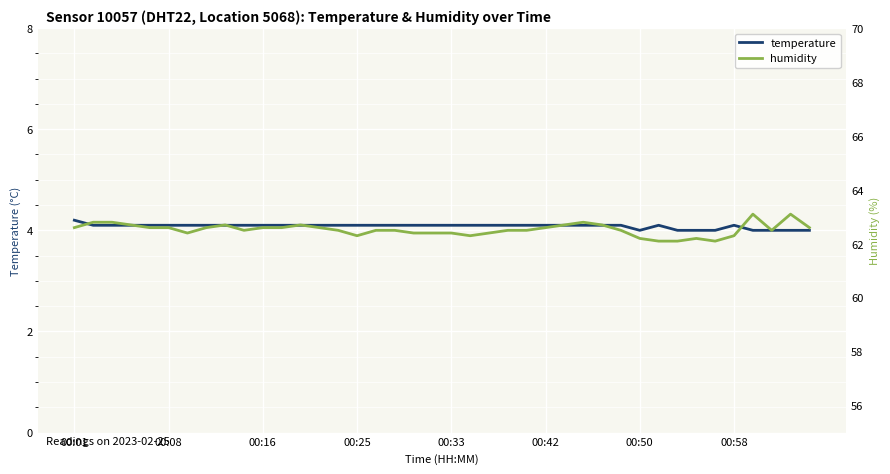

Reading left to right, list all the values displayed in this chart.

temperature: 4.2	4.1	4.1	4.1	4.1	4.1	4.1	4.1	4.1	4.1	4.1	4.1	4.1	4.1	4.1	4.1	4.1	4.1	4.1	4.1	4.1	4.1	4.1	4.1	4.1	4.1	4.1	4.1	4.1	4.1	4.0	4.1	4.0	4.0	4.0	4.1	4.0	4.0	4.0	4.0
humidity: 62.6	62.8	62.8	62.7	62.6	62.6	62.4	62.6	62.7	62.5	62.6	62.6	62.7	62.6	62.5	62.3	62.5	62.5	62.4	62.4	62.4	62.3	62.4	62.5	62.5	62.6	62.7	62.8	62.7	62.5	62.2	62.1	62.1	62.2	62.1	62.3	63.1	62.5	63.1	62.6